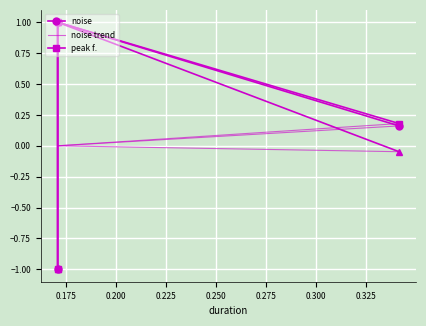

Which series has the largest total across all categories?

peak f.